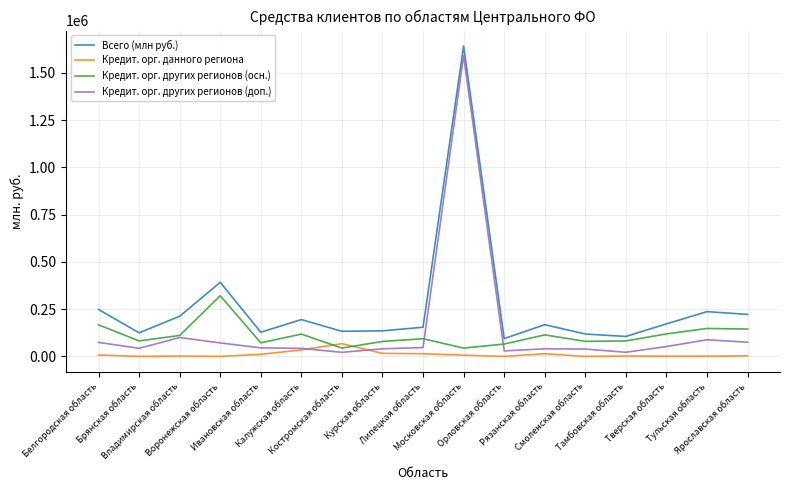

What is the highest value of the Всего (млн руб.) series?

1642505